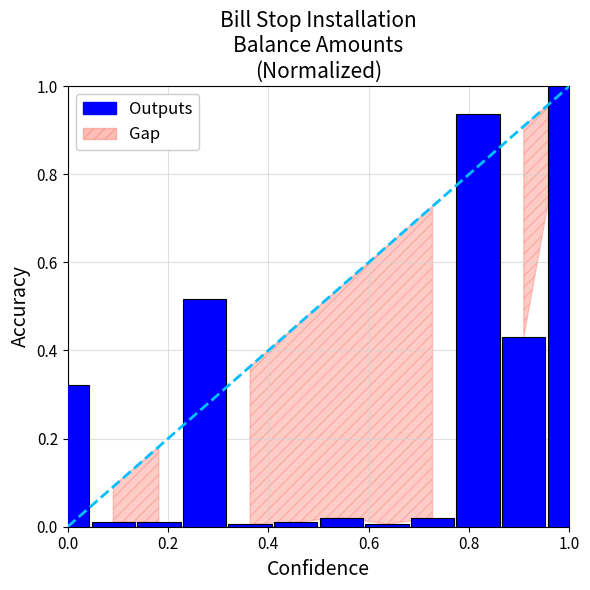

What is the difference between the maximum and minimum values?

1.0